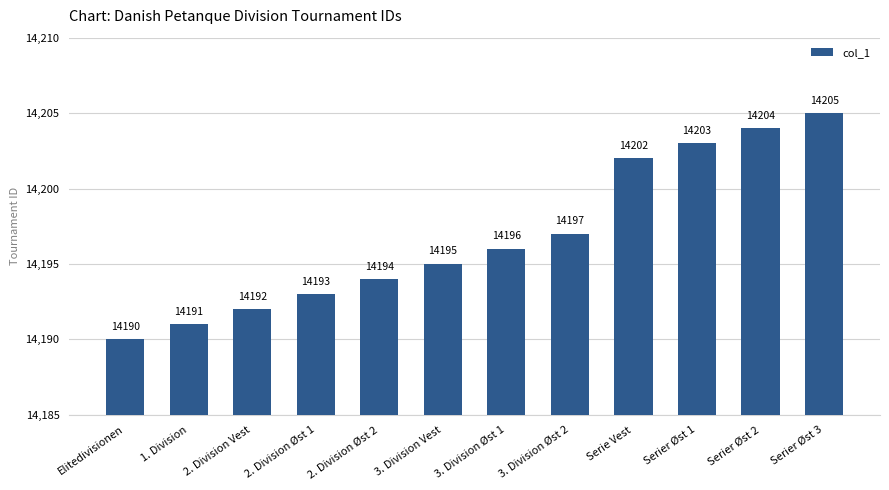

What is the value of the 2nd bar from the left?

14191